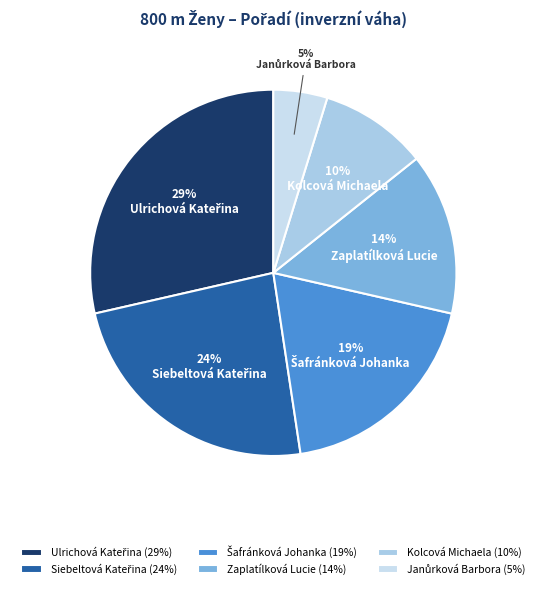

Does Kolcová Michaela account for over 50% of the chart?

No